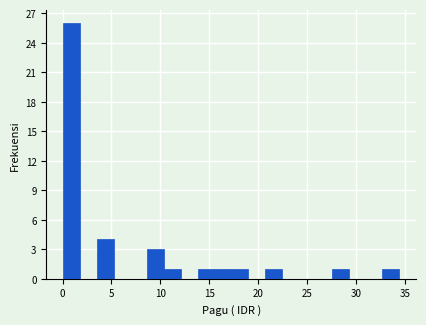

Read against the x-axis, roughly where is the centre of the tallest bar?

1.0